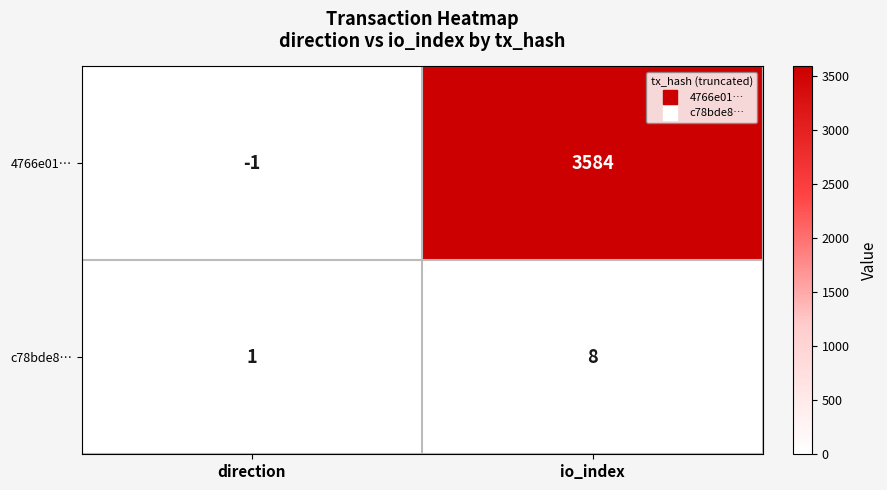

List the series in order of their peak value, lowest first.

c78bde8…, 4766e01…